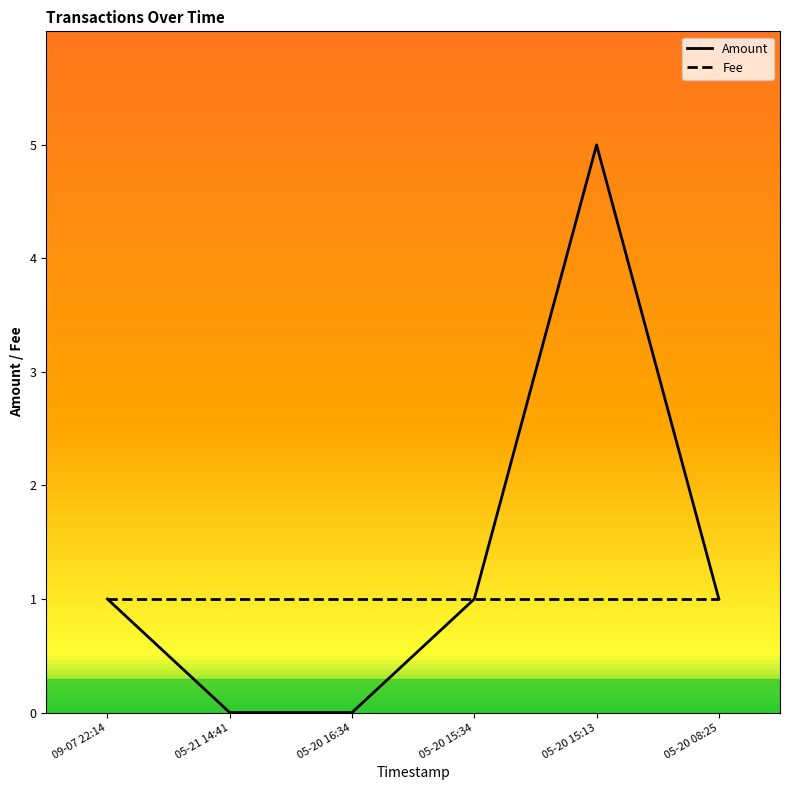

At how many categories does at least one series exceed 4?

1